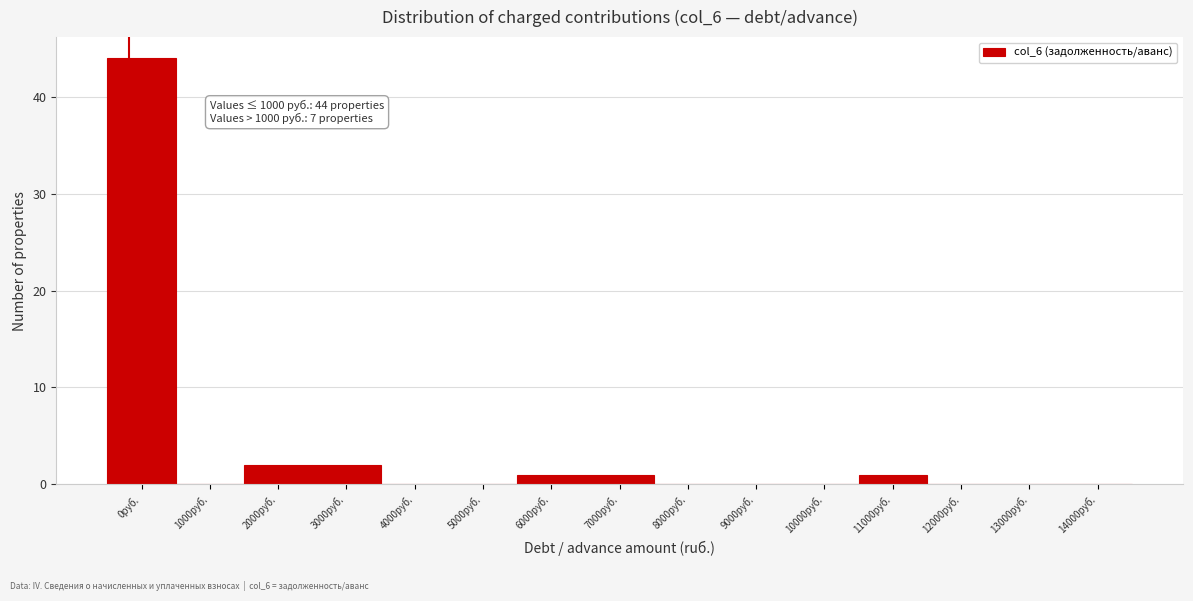

Reading left to right, extract all data points from this chart.

0руб.=44	1000руб.=0	2000руб.=2	3000руб.=2	4000руб.=0	5000руб.=0	6000руб.=1	7000руб.=1	8000руб.=0	9000руб.=0	10000руб.=0	11000руб.=1	12000руб.=0	13000руб.=0	14000руб.=0